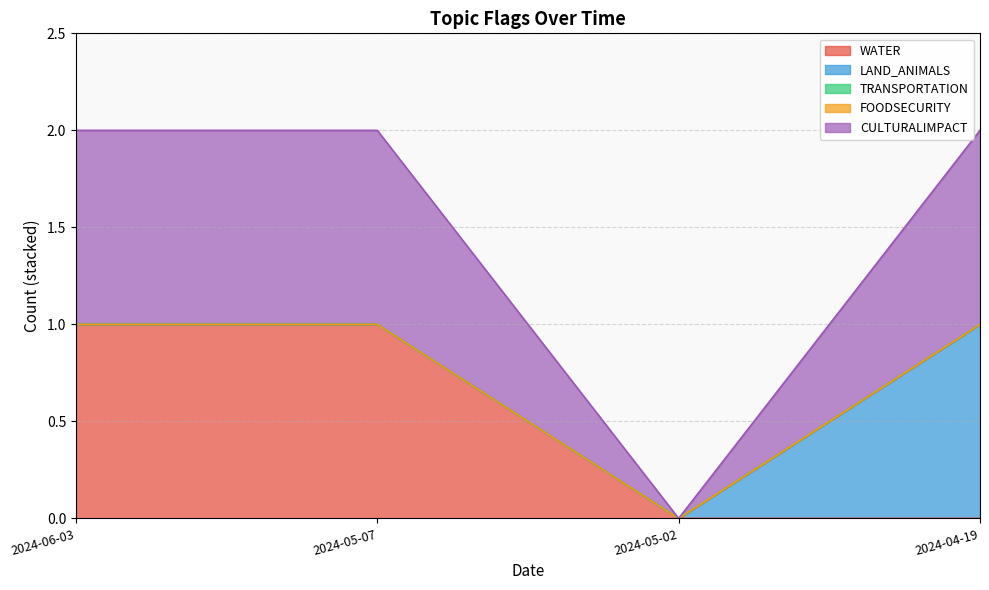

True or false: WATER has a value of 1 at 2024-06-03.

True